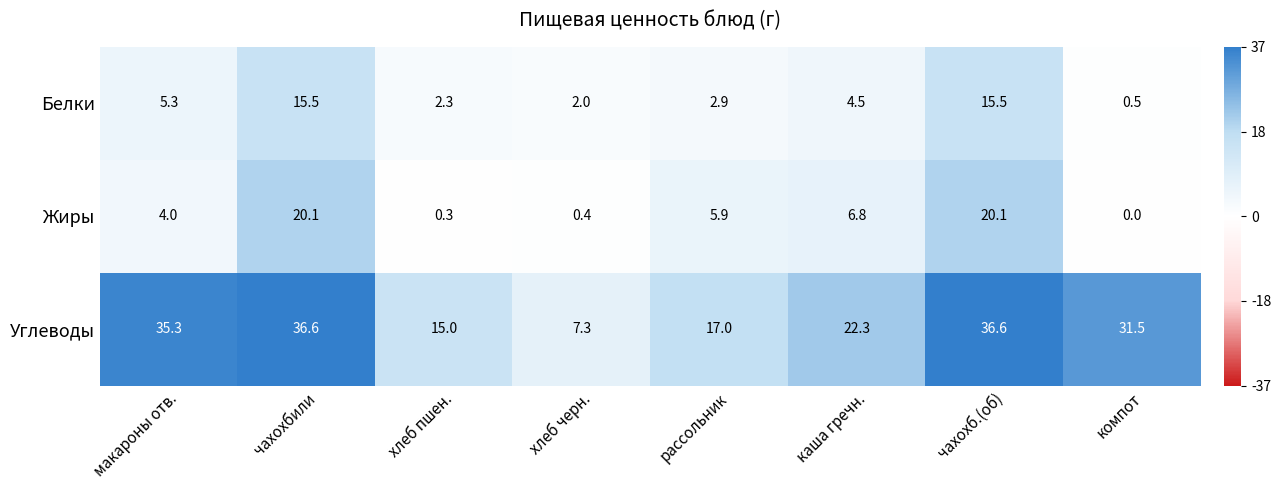

What is the total value across all series at чахохбили?

72.2